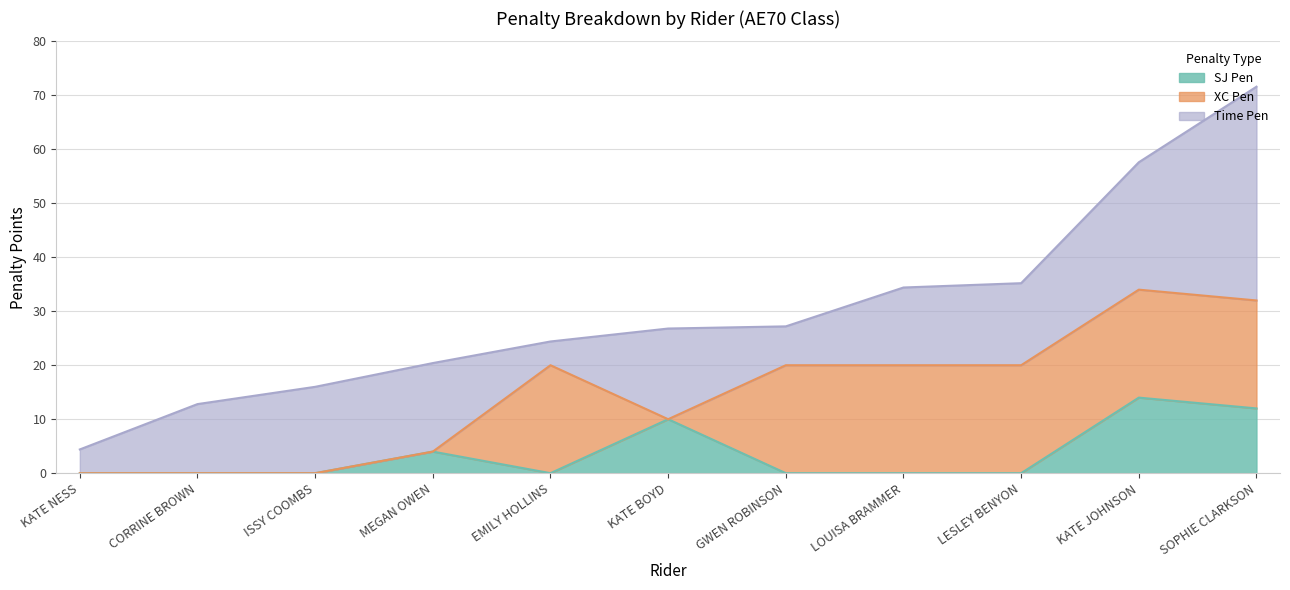

What are all the series names shown in the legend?

SJ Pen, XC Pen, Time Pen